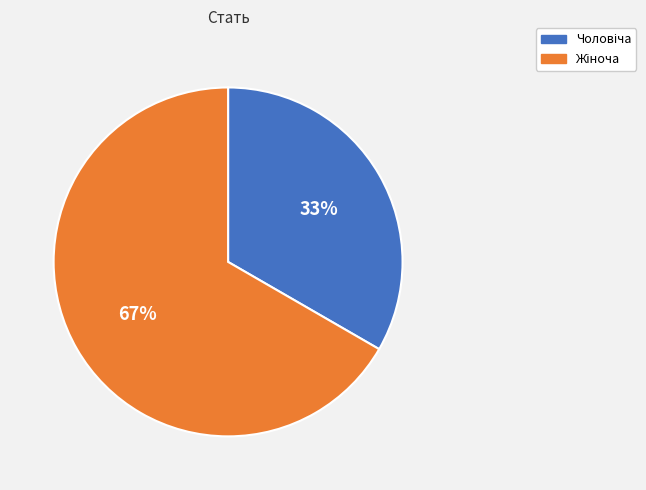

Is there a majority slice in this chart?

Yes